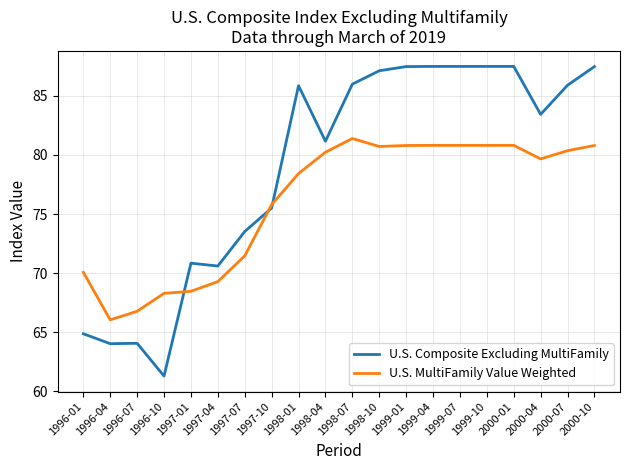

Where does the U.S. Composite Excluding MultiFamily series first go above 85?

1998-01